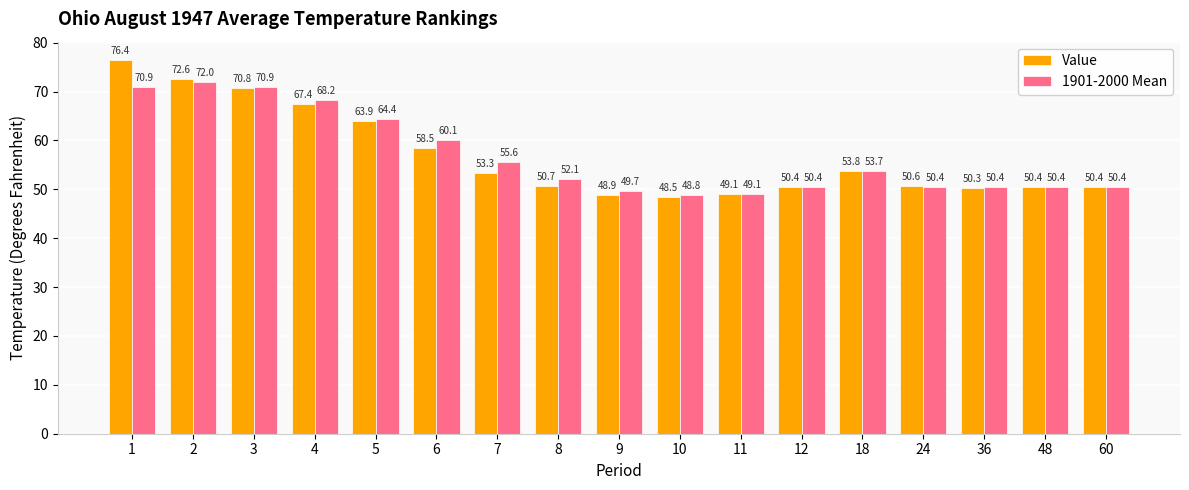

Which series has the largest total across all categories?

1901-2000 Mean